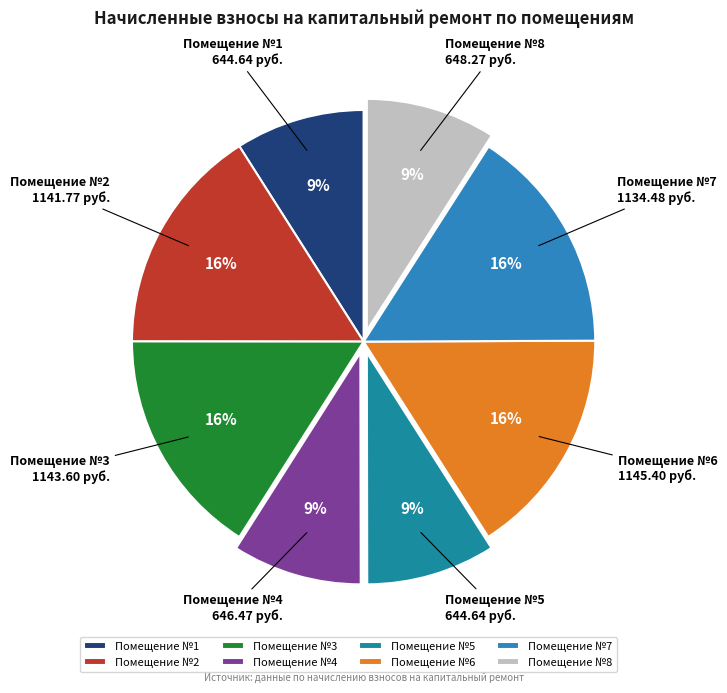

True or false: Помещение №7 accounts for 16% of the total.

True